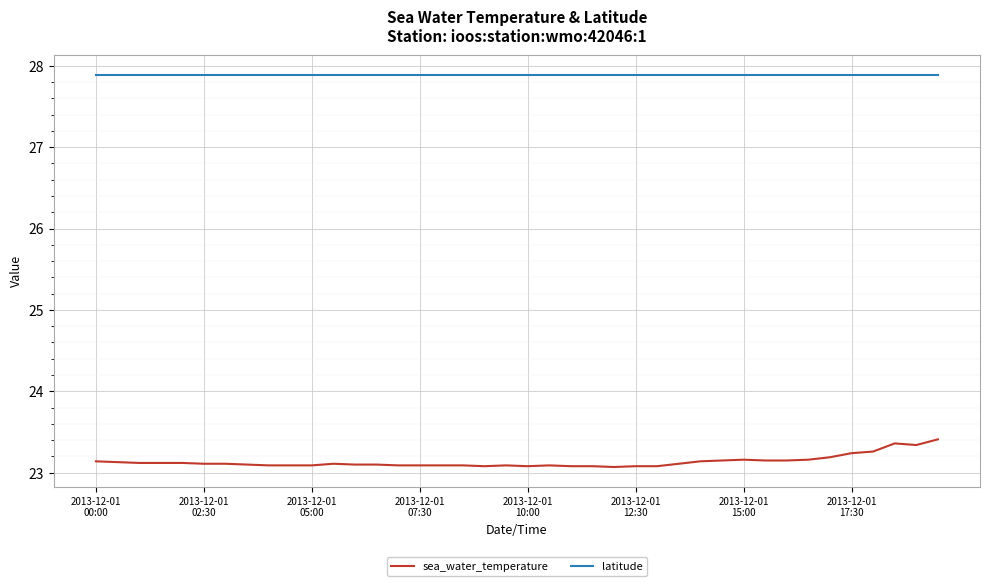

Count the number of data series in this chart.

2